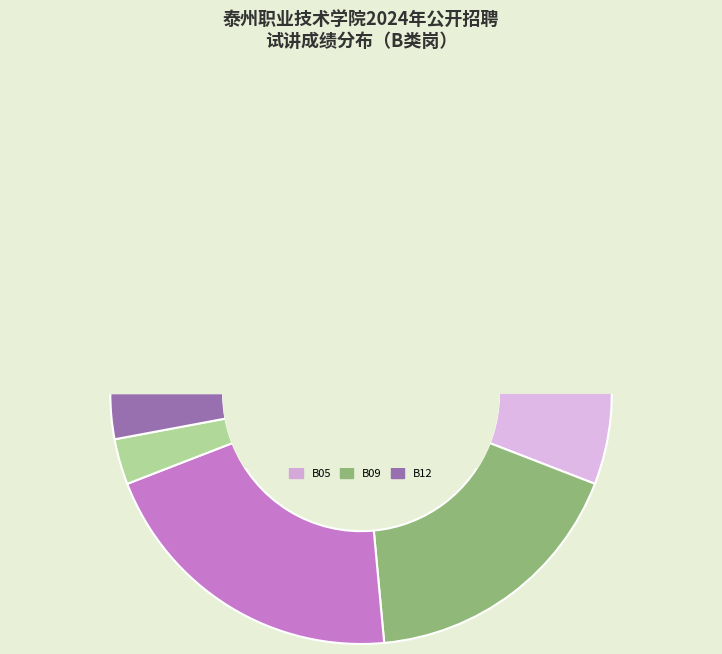

Is B05-从事建筑工程教学工作 the majority of the pie?

No